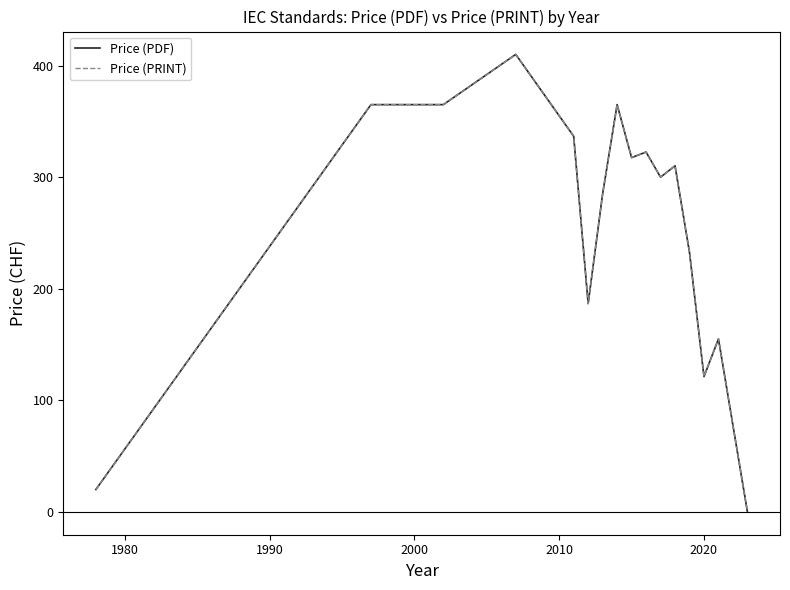

Reading left to right, list all the values displayed in this chart.

Price (PDF): 20.0	365.0	365.0	410.0	336.7	186.7	285.0	365.0	317.5	322.5	300.0	310.1	232.5	121.2	155.0	0.0
Price (PRINT): 20.0	365.0	365.0	410.0	336.7	186.7	285.0	365.0	317.5	322.5	300.0	310.1	232.5	121.2	155.0	0.0